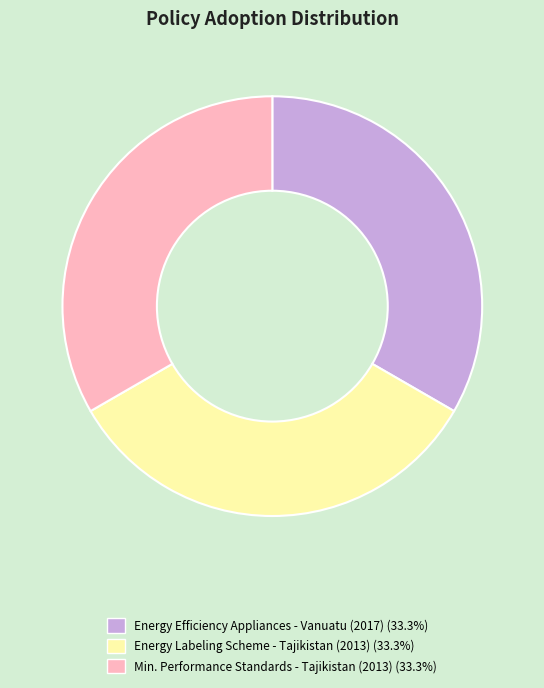

Is there any slice that represents more than half of the pie?

No